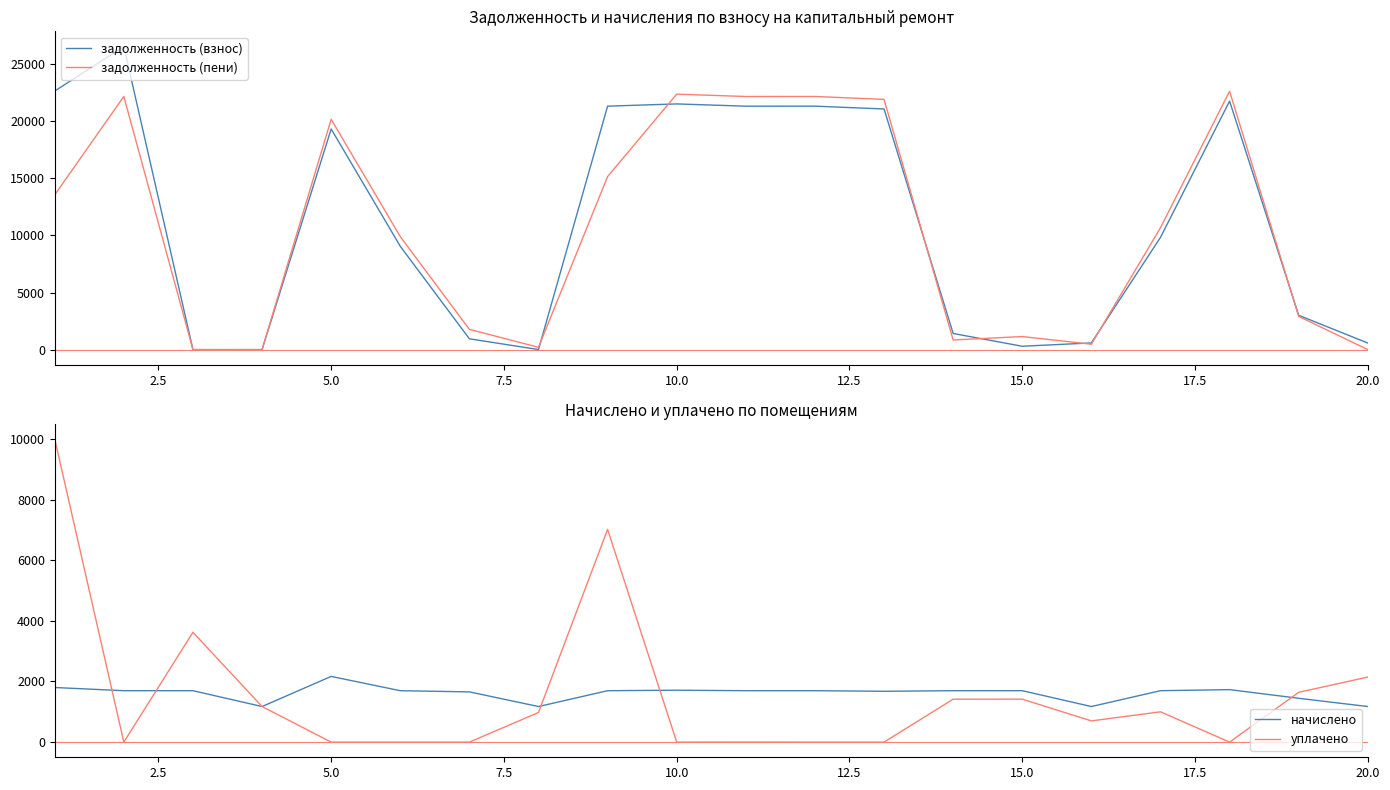

Is the value of задолженность (взнос) at 10.0 greater than the value of задолженность (пени) at 15.0?

Yes